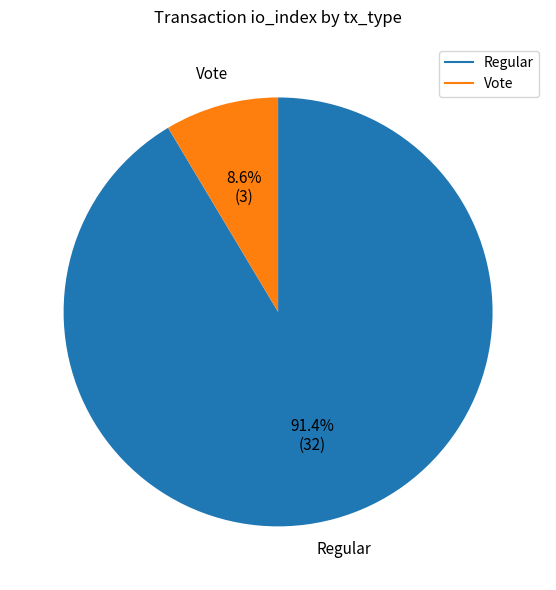

To the nearest percent, what is the difference between the Regular and Vote slice percentages?

83%